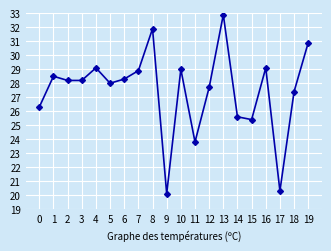

What is the value of the 1st point from the left?

26.3